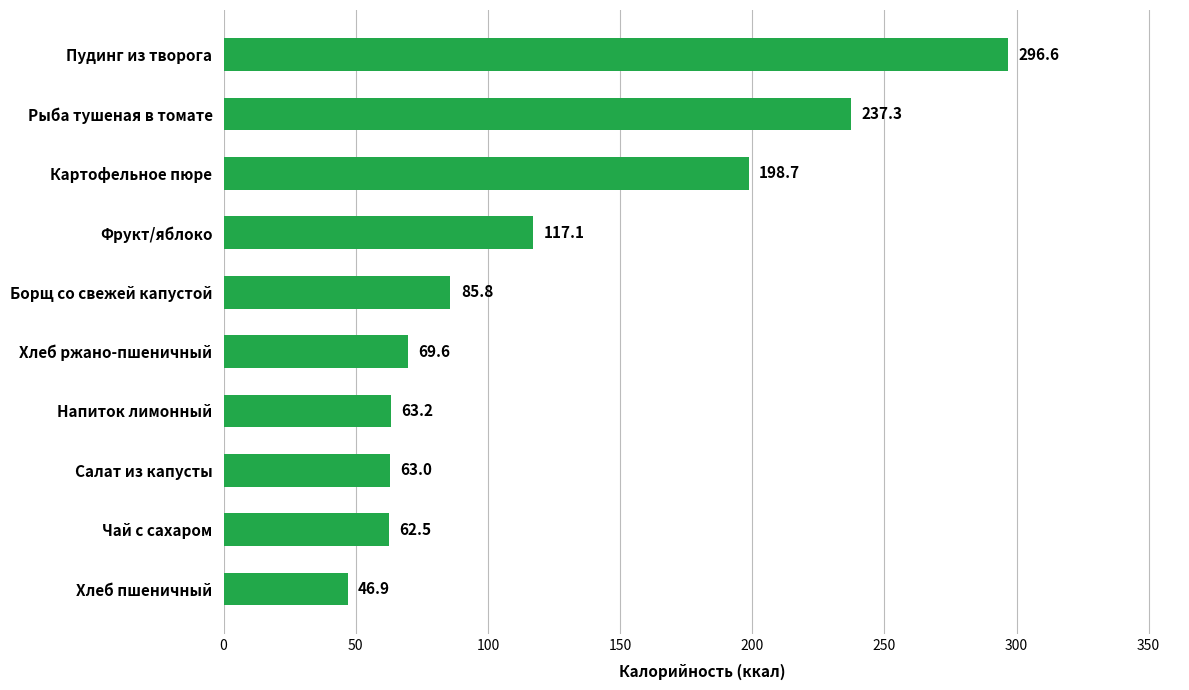

What is the greatest value displayed?

296.6